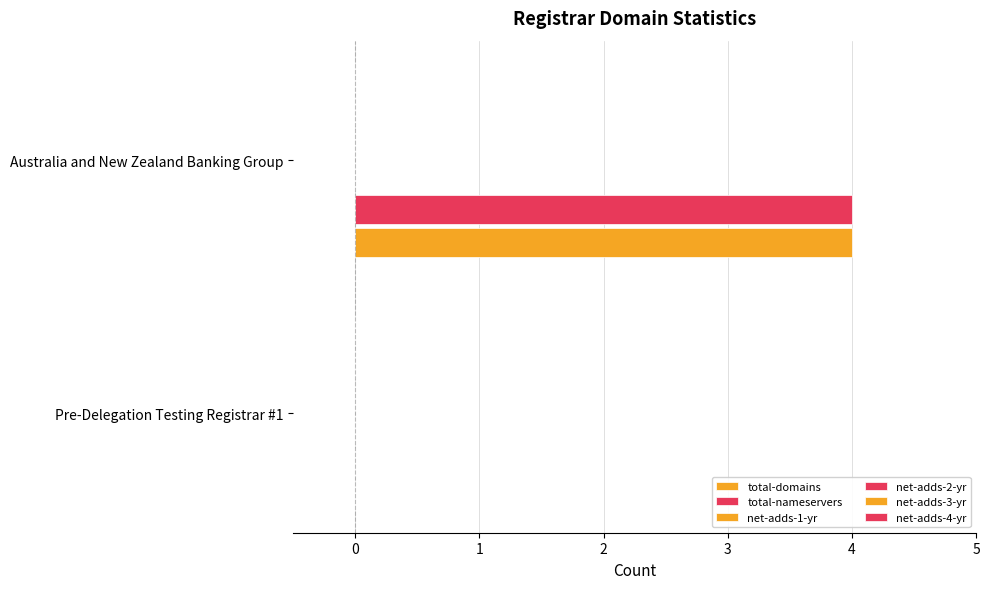

How many positive values does the total-nameservers series have?

1